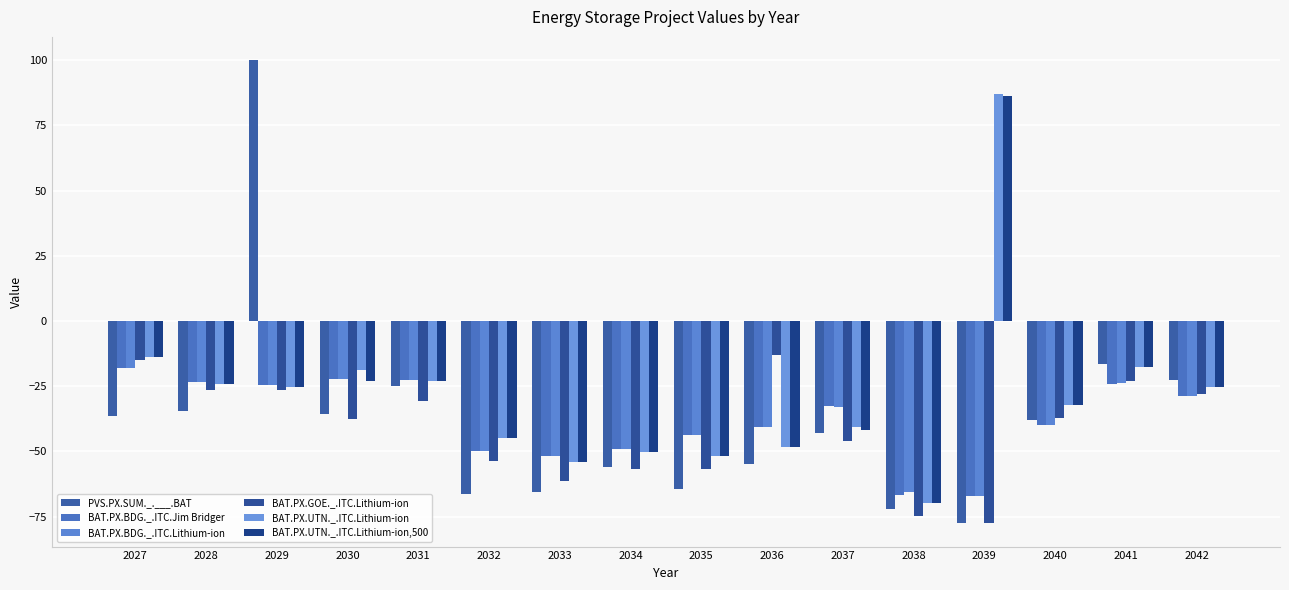

Reading right to left, list all the values displayed in this chart.

PVS.PX.SUM._.___.BAT: -22.7	-16.5	-38.0	-77.6	-72.2	-43.1	-54.8	-64.4	-55.9	-65.7	-66.3	-25.0	-35.6	100.0	-34.6	-36.5
BAT.PX.BDG._.ITC.Jim Bridger: -28.8	-24.2	-40.0	-66.9	-66.8	-32.6	-40.5	-43.6	-48.9	-51.8	-49.6	-22.4	-22.1	-24.6	-23.5	-18.2
BAT.PX.BDG._.ITC.Lithium-ion: -28.8	-23.8	-40.0	-67.0	-65.4	-32.8	-40.4	-43.6	-48.9	-51.9	-49.6	-22.4	-22.2	-24.6	-23.5	-18.1
BAT.PX.GOE._.ITC.Lithium-ion: -27.9	-22.8	-37.4	-77.5	-74.9	-46.0	-13.1	-56.6	-56.5	-61.2	-53.5	-30.6	-37.5	-26.5	-26.5	-15.1
BAT.PX.UTN._.ITC.Lithium-ion: -25.1	-17.4	-32.3	87.1	-69.7	-40.7	-48.3	-51.6	-50.3	-54.0	-44.8	-22.9	-18.8	-25.3	-24.1	-13.7
BAT.PX.UTN._.ITC.Lithium-ion,500: -25.1	-17.6	-32.3	86.2	-69.7	-41.6	-48.2	-51.7	-50.3	-54.0	-44.9	-22.9	-22.8	-25.3	-24.2	-13.7